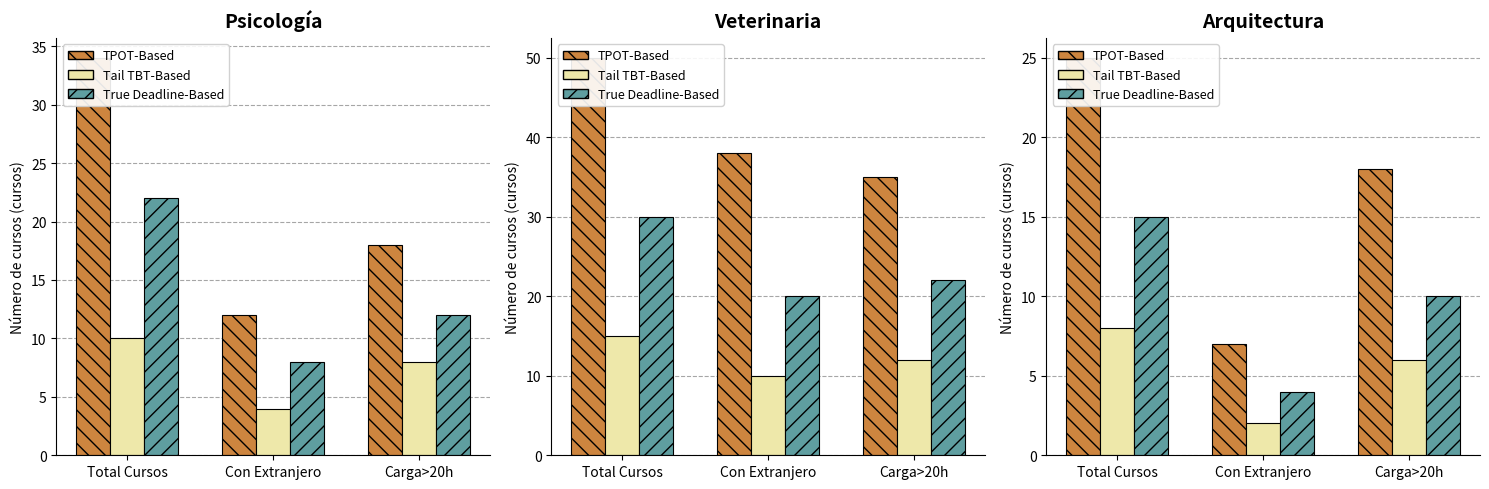

What is the spread (max minus min) of values at Con Extranjero?

5